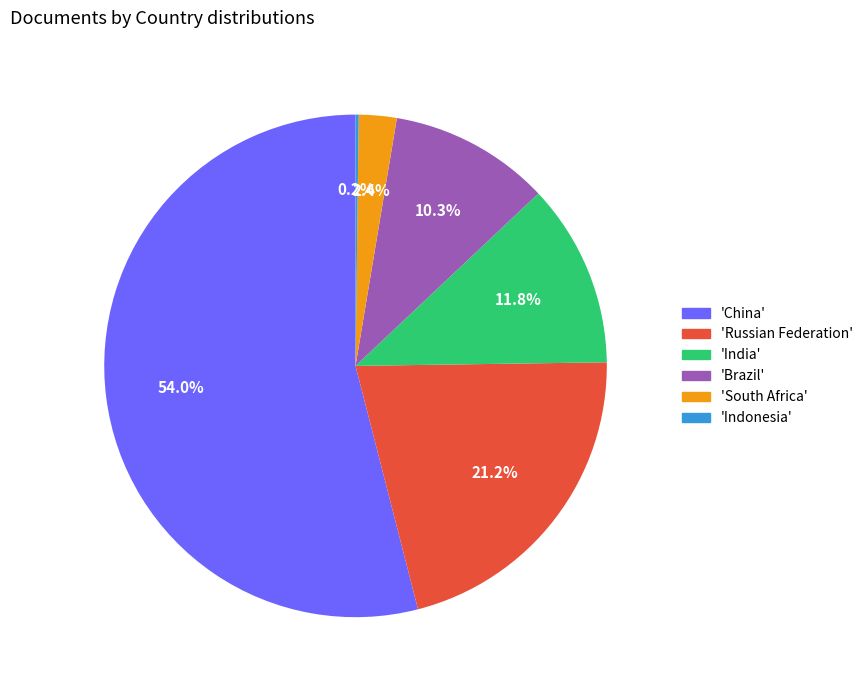

To the nearest percent, what is the average slice percentage?

17%